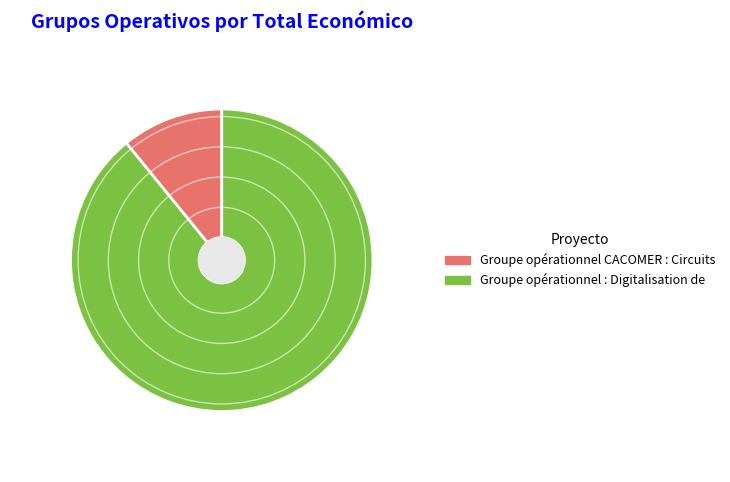

What is the ratio of the value at Groupe opérationnel : Digitalisation de to the value at Groupe opérationnel CACOMER : Circuits?

8.2